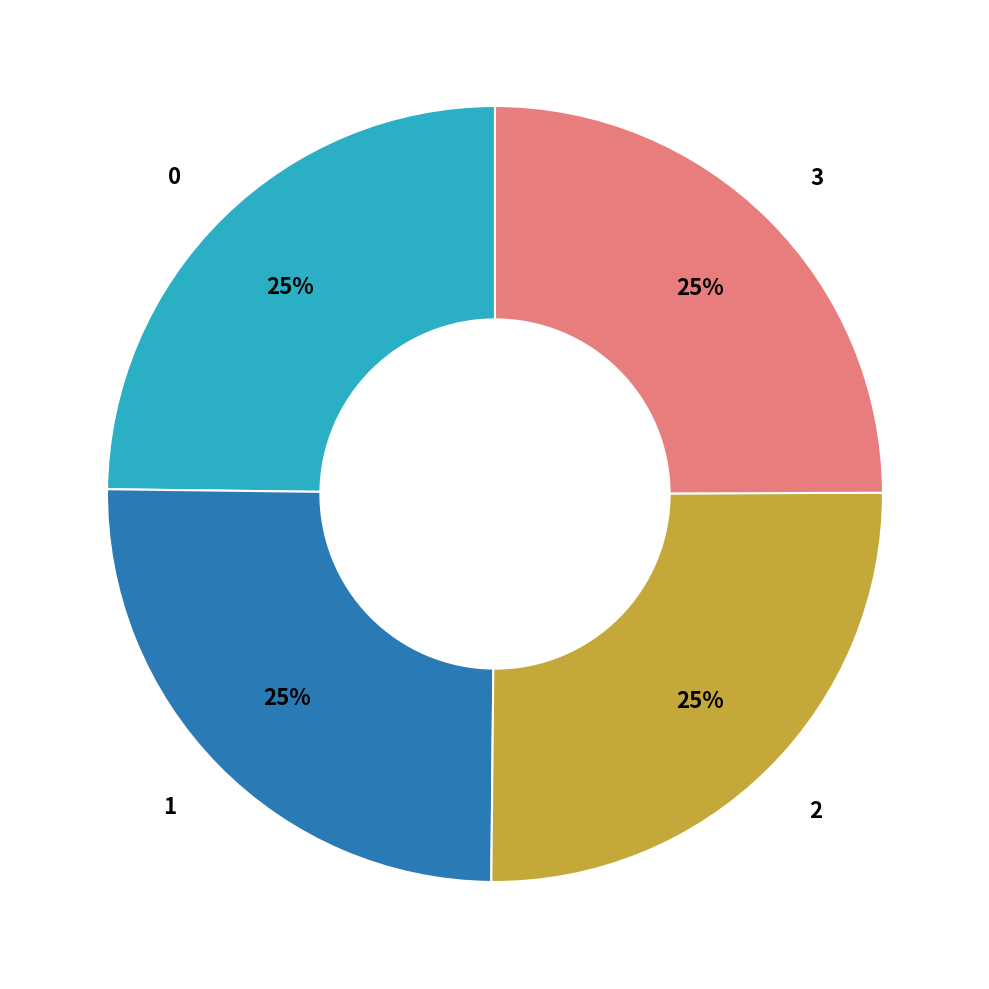

To the nearest percent, what portion does 3 represent?

25%